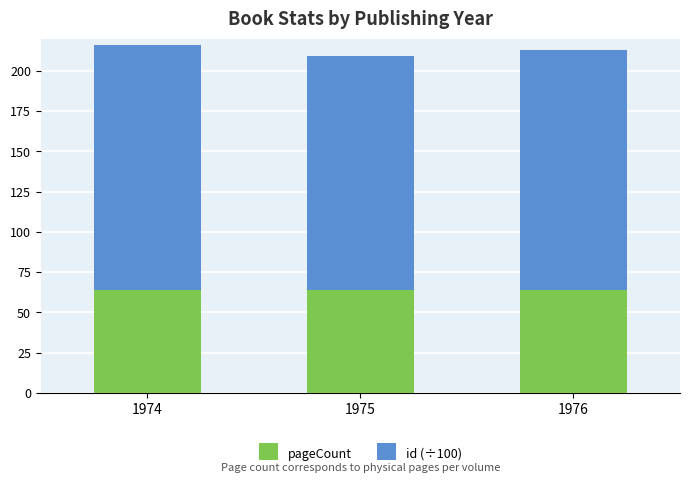

What is the value of the pageCount bar at the 2nd from the left?

64.0